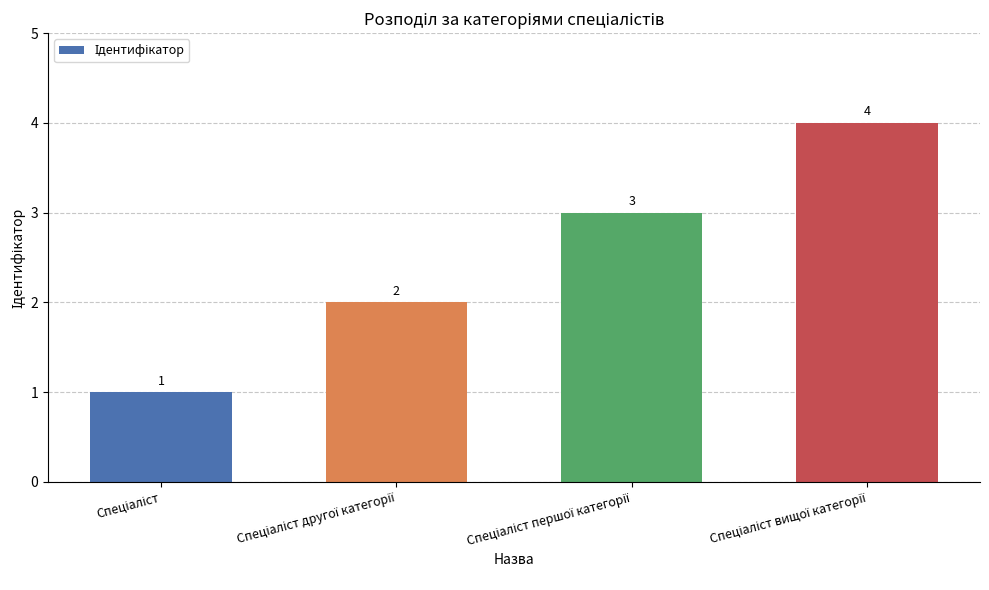

Reading left to right, what are all the values shown in this chart?

1	2	3	4